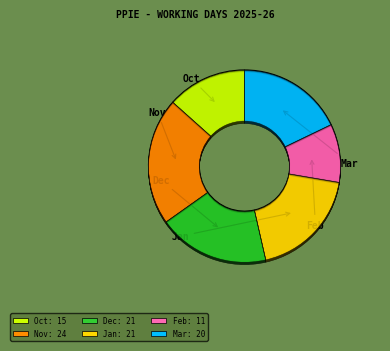

Is it true that March is 31% of the pie?

False